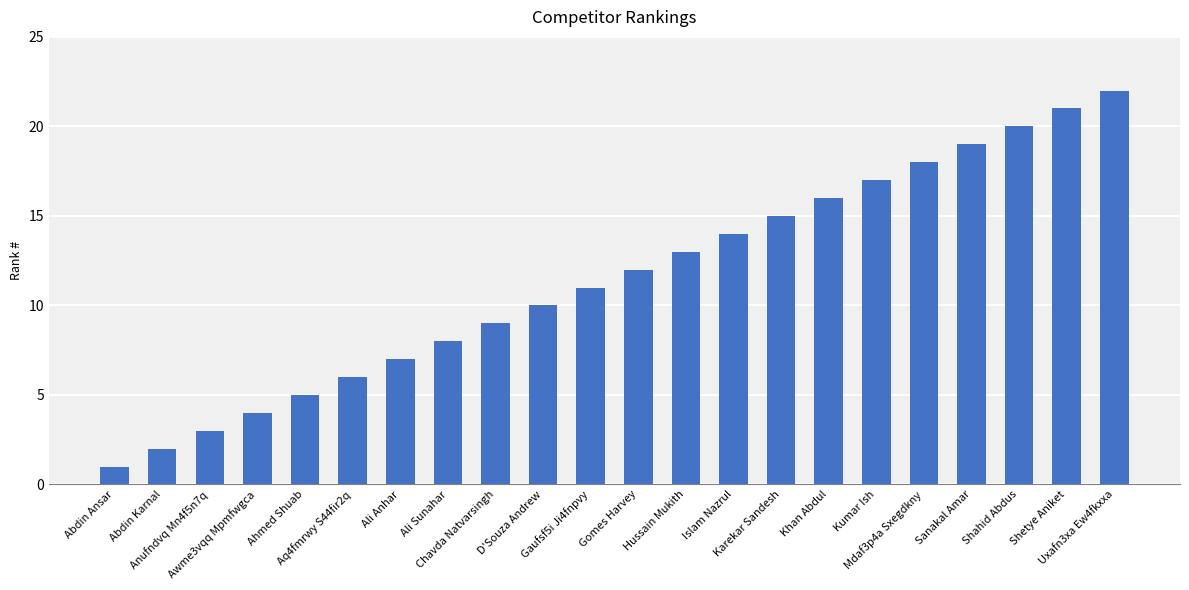

Which category has the lowest value across all series?

Abdin Ansar